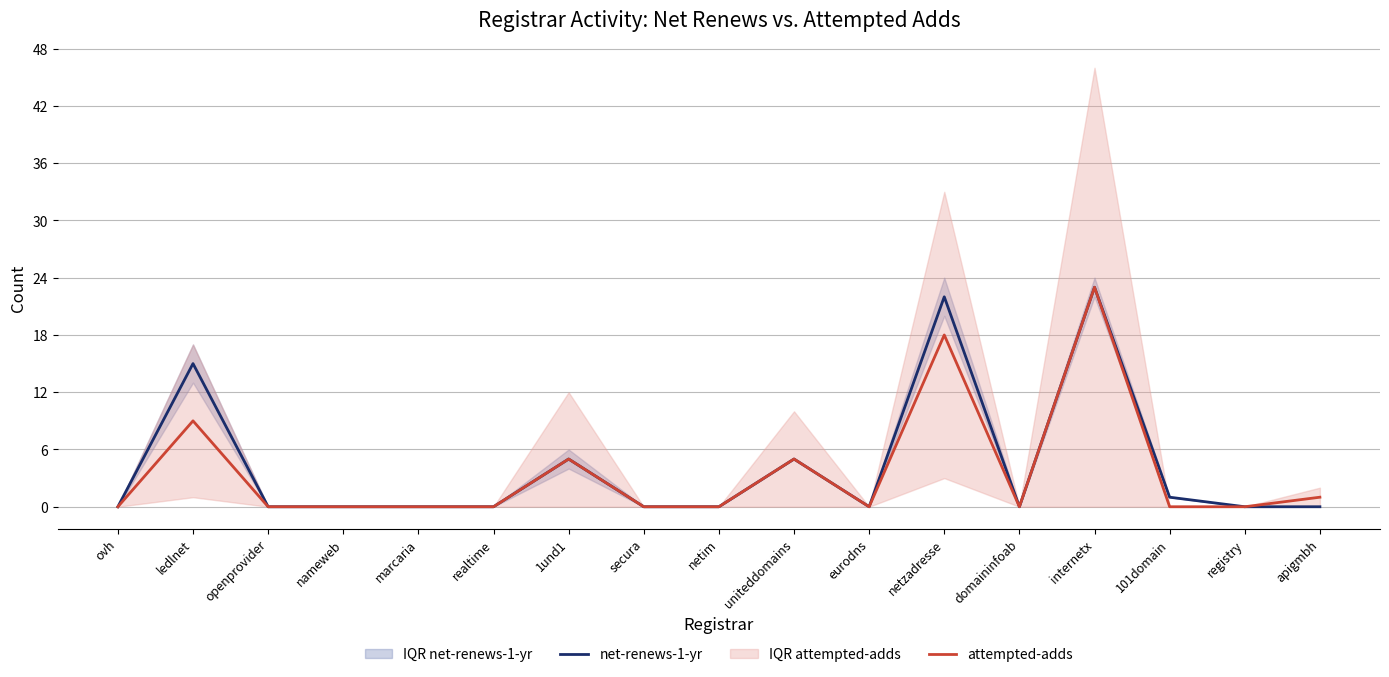

The value of net-renews-1-yr at eurodns is 14. True or false?

False